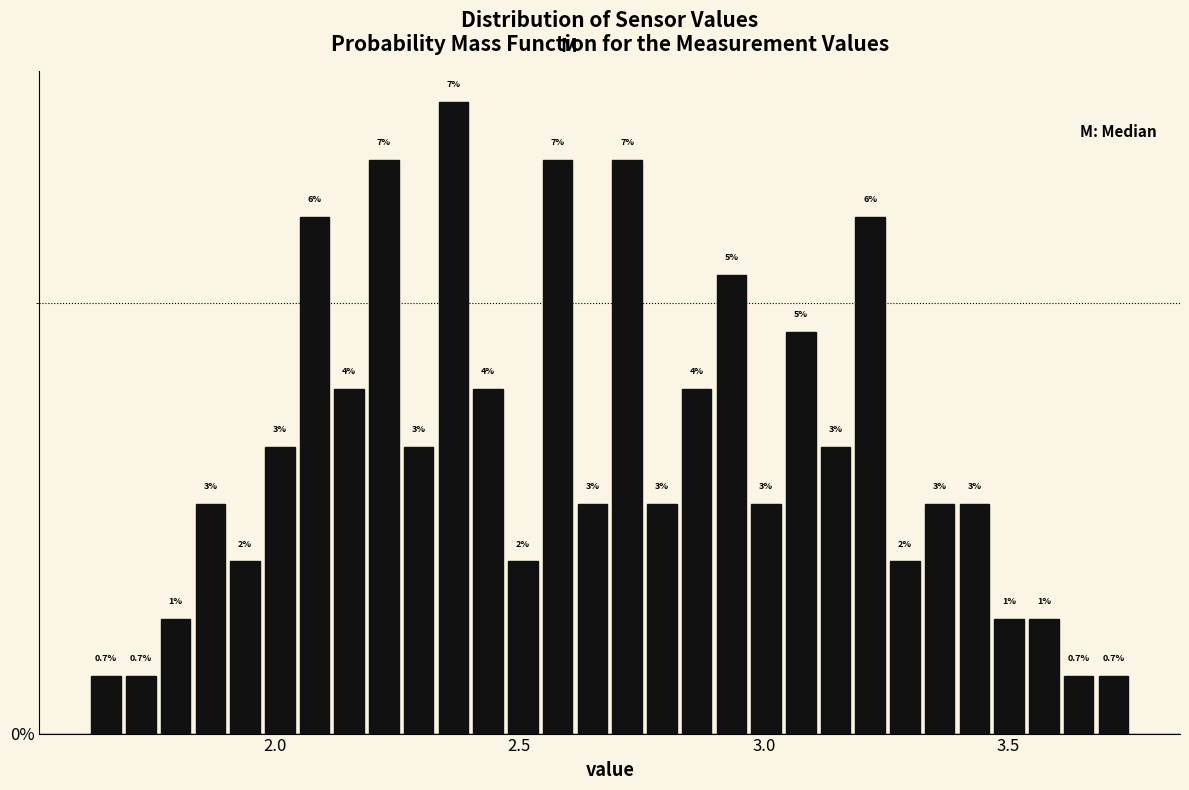

Read against the x-axis, roughly where is the centre of the tallest bar?

2.35